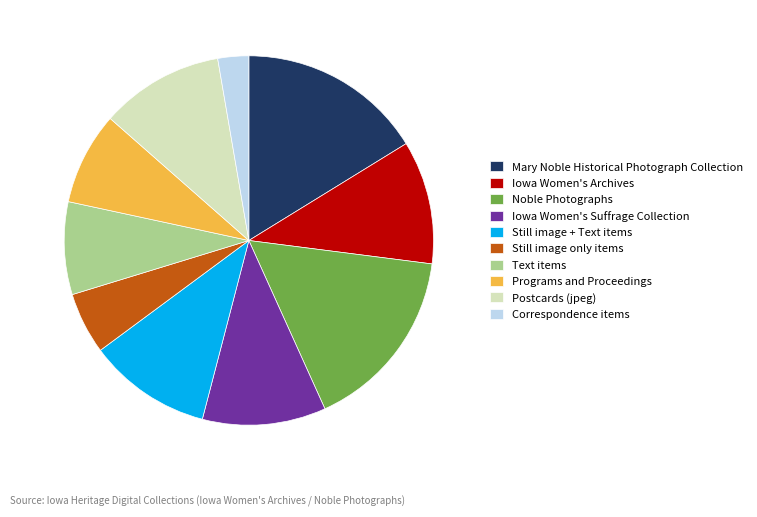

Is the sum of Still image + Text items and Iowa Women's Suffrage Collection greater than half?

No